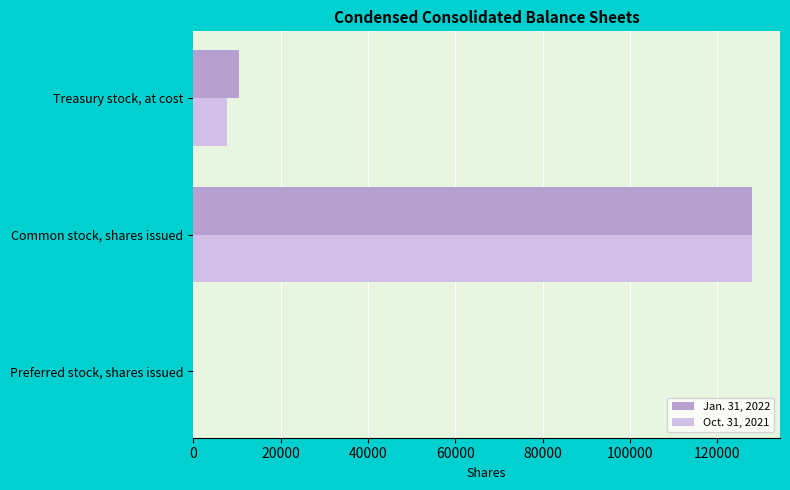

Is it true that Oct. 31, 2021 equals 7820 at Treasury stock, at cost?

True